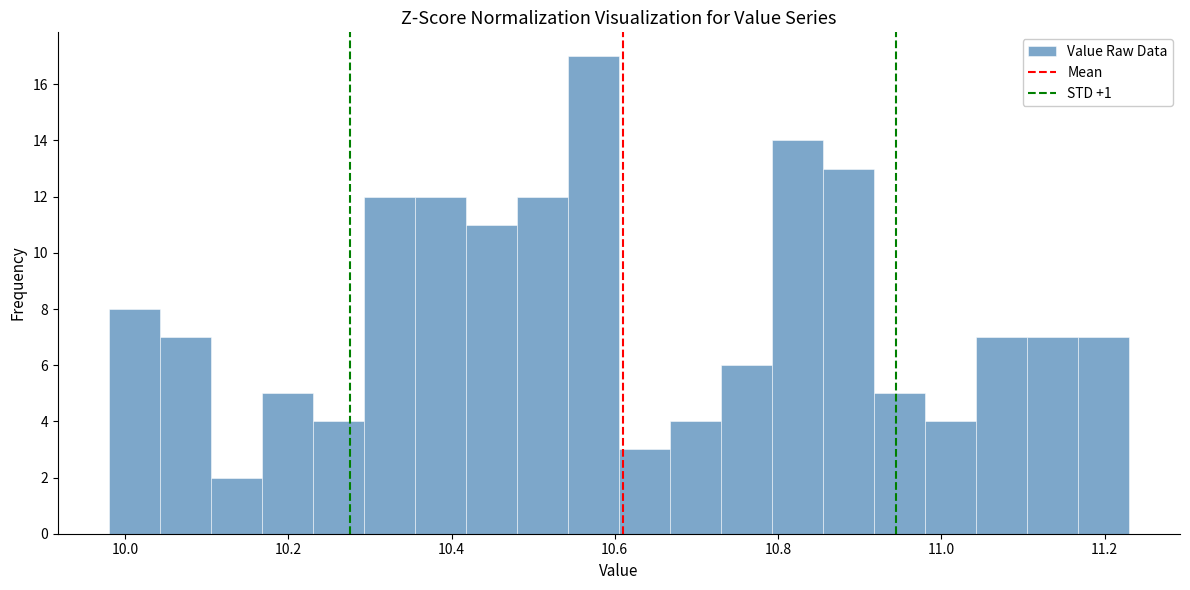

Around what value on the x-axis is the tallest bar? Give the approximate position of its centre, as read against the axis.

10.58